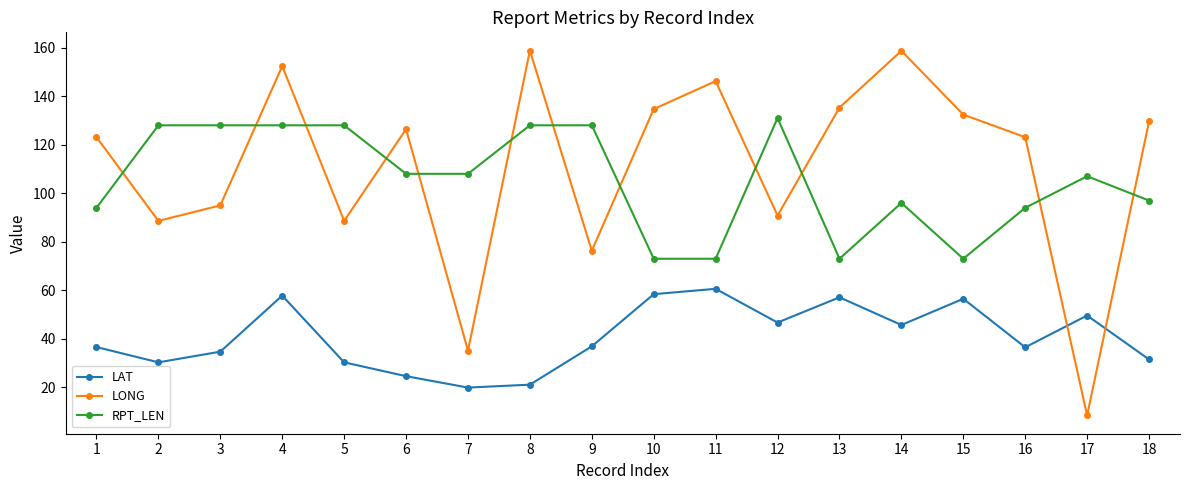

Where do LAT and LONG first cross each other?

16 and 17